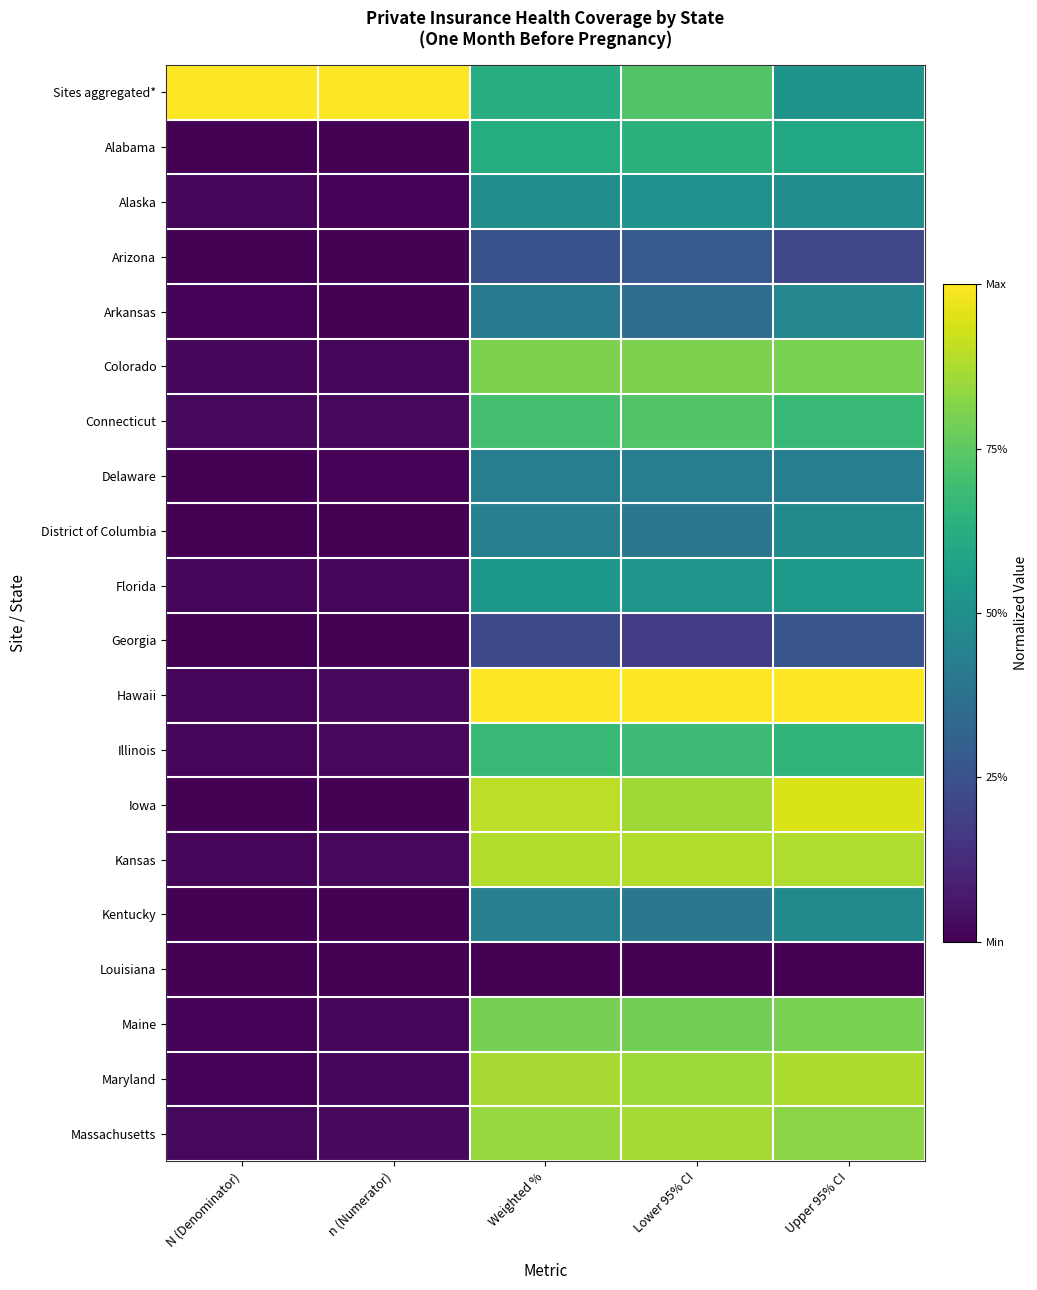

At Weighted %, list the series in order from largest to smallest.

Hawaii, Iowa, Kansas, Maryland, Massachusetts, Colorado, Maine, Connecticut, Illinois, Sites aggregated*, Alabama, Florida, Alaska, District of Columbia, Kentucky, Delaware, Arkansas, Arizona, Georgia, Louisiana